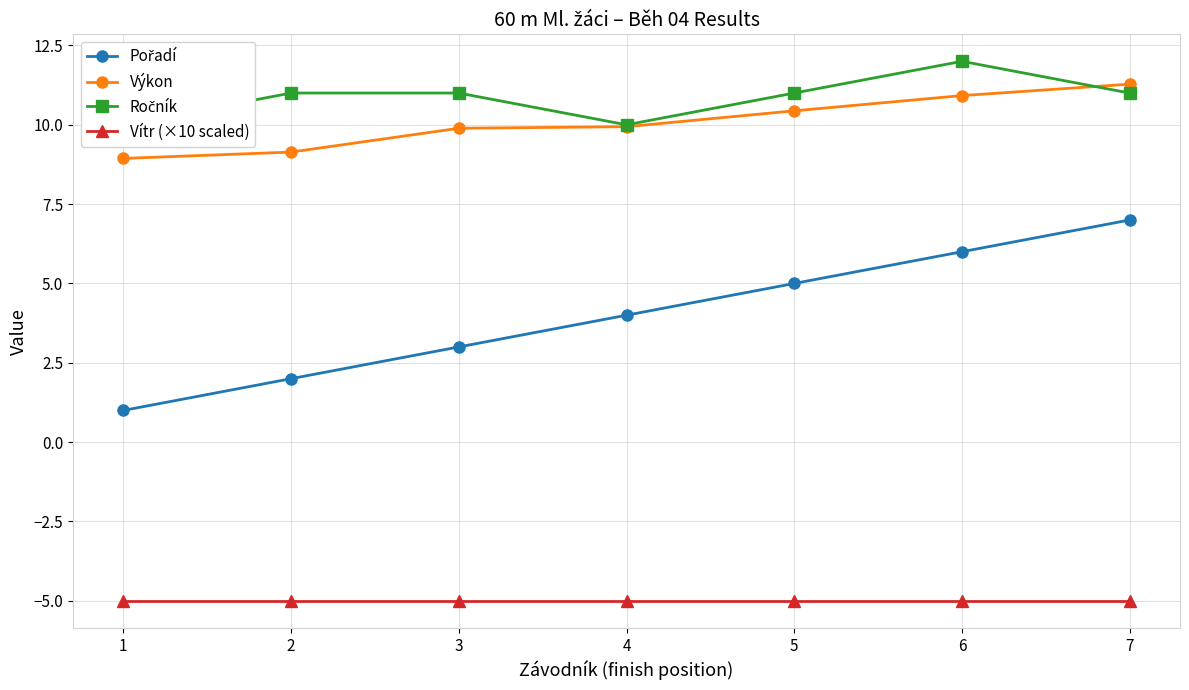

What is the value of the Výkon point at the 5th from the left?

10.4